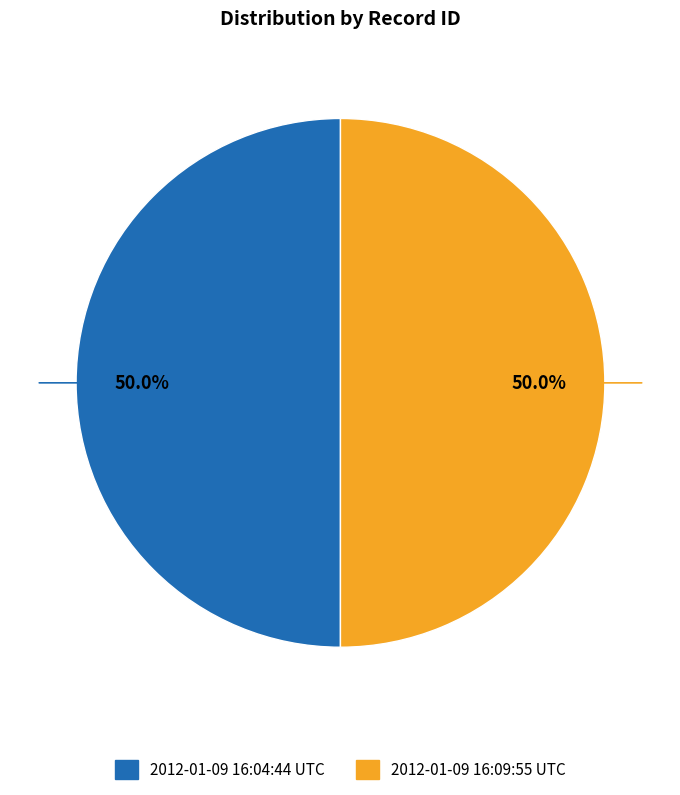

What percentage is the 2012-01-09 16:04:44 UTC slice, to the nearest percent?

50%